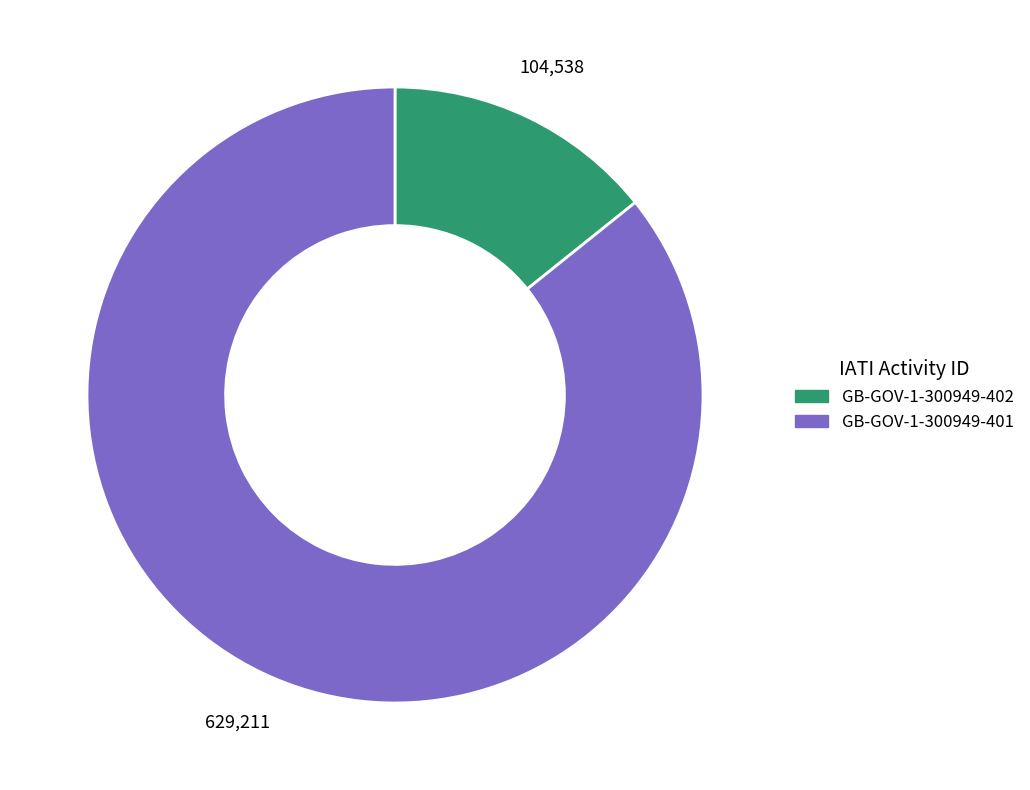

True or false: GB-GOV-1-300949-401 accounts for 86% of the total.

True